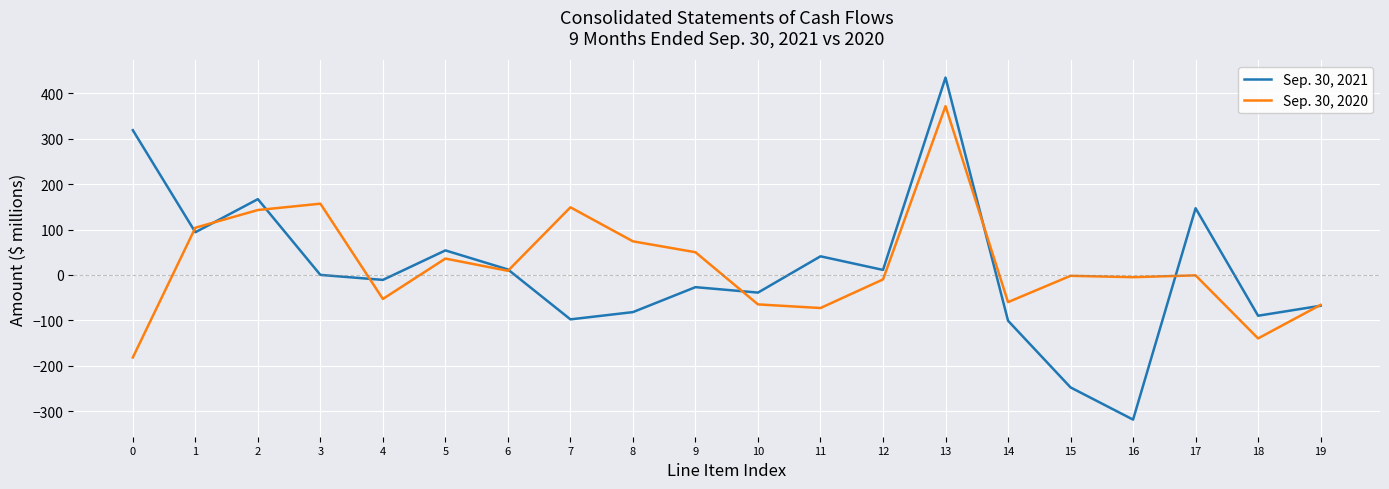

What is the maximum value for Sep. 30, 2021?

435